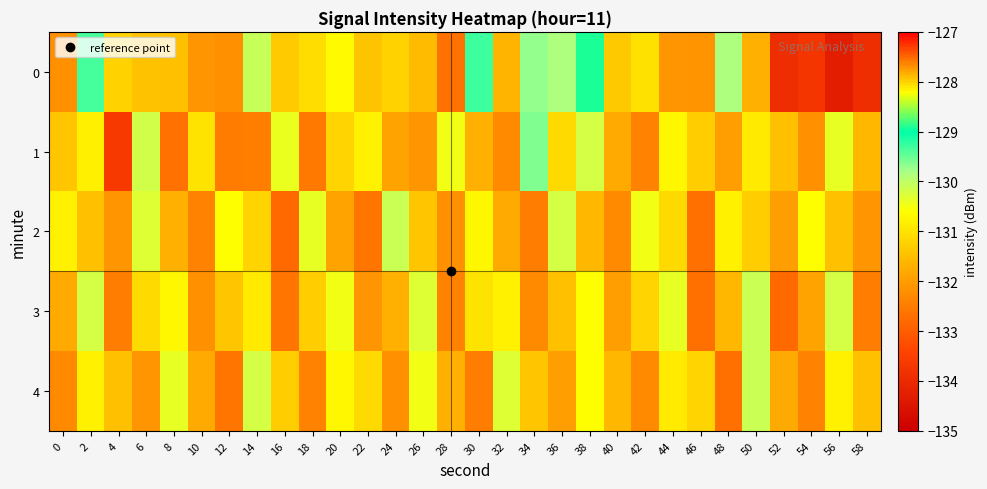

Reading right to left, transcribe all the data shown in this chart.

0: 58=-133.9	56=-134.3	54=-133.7	52=-133.9	50=-131.7	48=-129.9	46=-132.1	44=-132.1	42=-131.0	40=-131.4	38=-128.9	36=-129.9	34=-129.7	32=-131.6	30=-129.3	28=-132.7	26=-131.5	24=-131.2	22=-131.4	20=-130.7	18=-131.1	16=-131.3	14=-130.1	12=-132.2	10=-132.1	8=-131.5	6=-131.5	4=-131.2	2=-129.3	0=-132.2
1: 58=-131.6	56=-130.4	54=-132.2	52=-131.5	50=-130.9	48=-132.0	46=-131.3	44=-130.7	42=-132.4	40=-131.8	38=-130.2	36=-131.1	34=-129.6	32=-132.3	30=-131.7	28=-130.5	26=-132.1	24=-131.9	22=-130.8	20=-131.2	18=-132.6	16=-130.4	14=-127.6	12=-132.5	10=-131.0	8=-132.7	6=-130.2	4=-133.6	2=-128.1	0=-131.4
2: 58=-132.1	56=-131.5	54=-130.6	52=-132.0	50=-131.3	48=-130.8	46=-132.7	44=-131.1	42=-130.5	40=-132.3	38=-131.6	36=-130.2	34=-132.5	32=-131.8	30=-130.7	28=-132.2	26=-131.4	24=-130.1	22=-132.6	20=-131.9	18=-130.4	16=-132.8	14=-131.2	12=-130.6	10=-132.4	8=-131.7	6=-130.3	4=-132.1	2=-131.5	0=-130.8
3: 58=-132.5	56=-130.2	54=-131.9	52=-132.8	50=-130.1	48=-131.6	46=-132.7	44=-130.4	42=-131.2	40=-132.0	38=-130.6	36=-131.5	34=-132.3	32=-130.8	30=-131.0	28=-132.4	26=-130.3	24=-131.7	22=-132.1	20=-130.5	18=-131.3	16=-132.6	14=-130.9	12=-131.4	10=-132.2	8=-130.7	6=-131.1	4=-132.5	2=-130.2	0=-131.8
4: 58=-131.5	56=-130.8	54=-132.4	52=-131.8	50=-130.1	48=-132.7	46=-131.2	44=-130.9	42=-132.3	40=-131.6	38=-130.6	36=-132.0	34=-131.4	32=-130.3	30=-132.5	28=-131.7	26=-130.5	24=-132.2	22=-131.1	20=-130.7	18=-132.4	16=-131.3	14=-130.2	12=-132.6	10=-131.8	8=-130.4	6=-132.1	4=-131.5	2=-130.8	0=-132.3